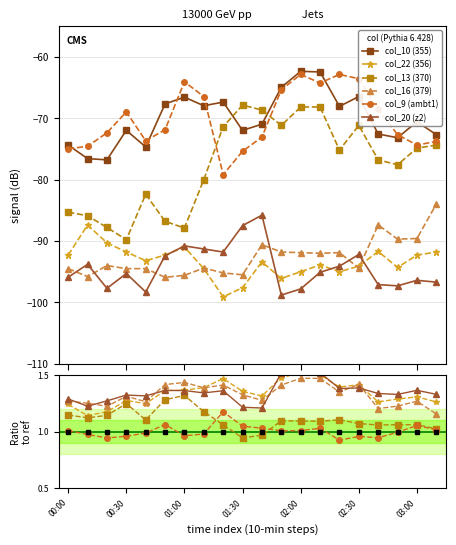

Between 01:00 and 01:10, which series saw the biggest shift?

col_13